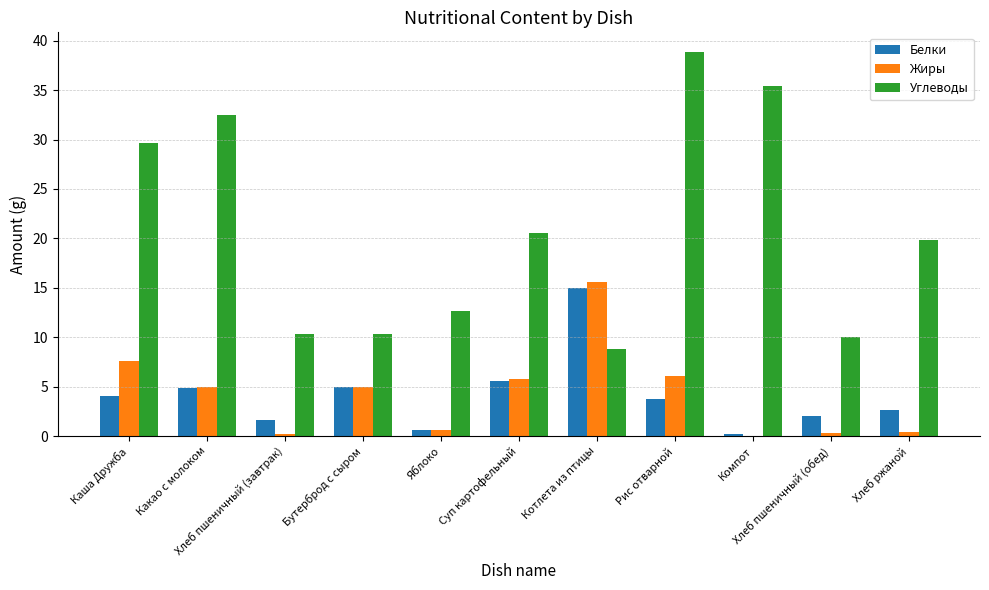

Which series has the largest total across all categories?

Углеводы